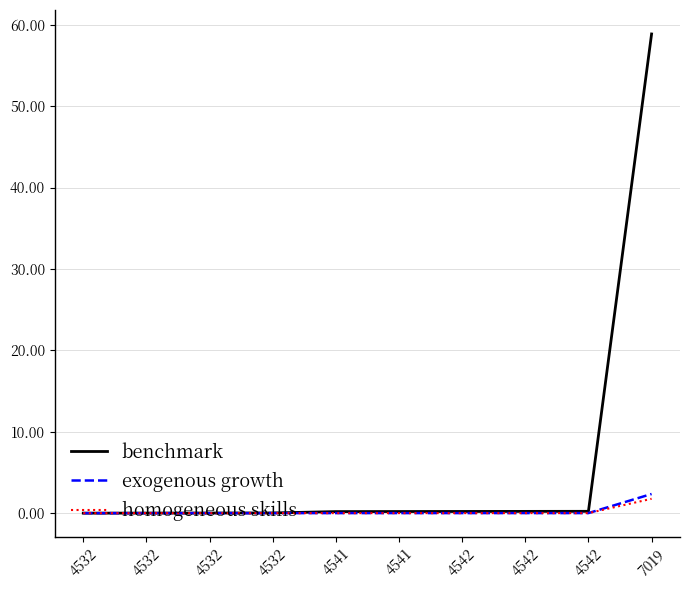

Is the value of exogenous growth at 4542 greater than the value of homogeneous skills at 4542?

Yes